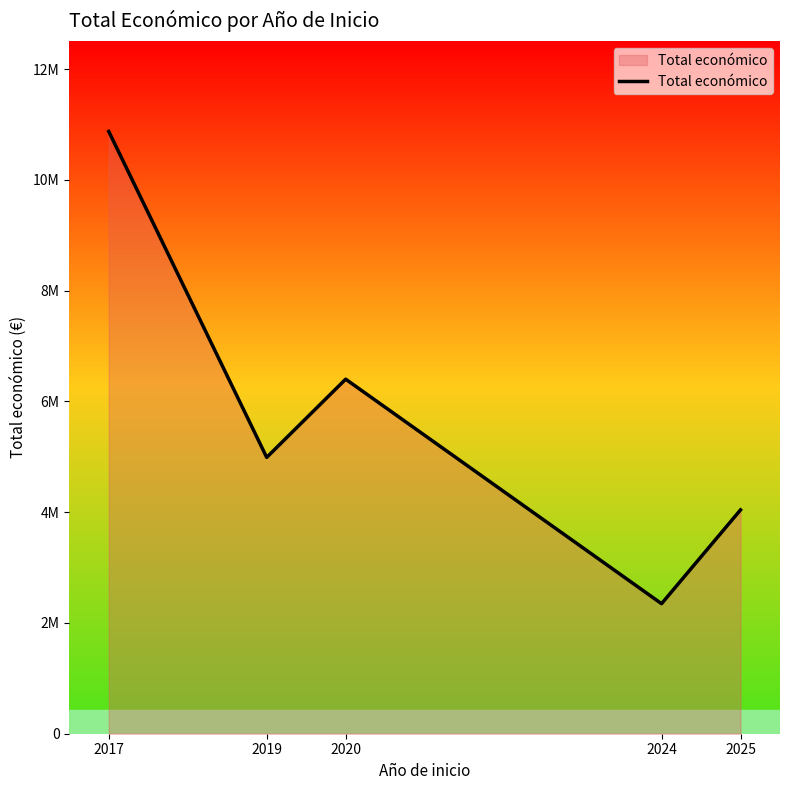

What is the difference between the second highest and second lowest values?

2360354